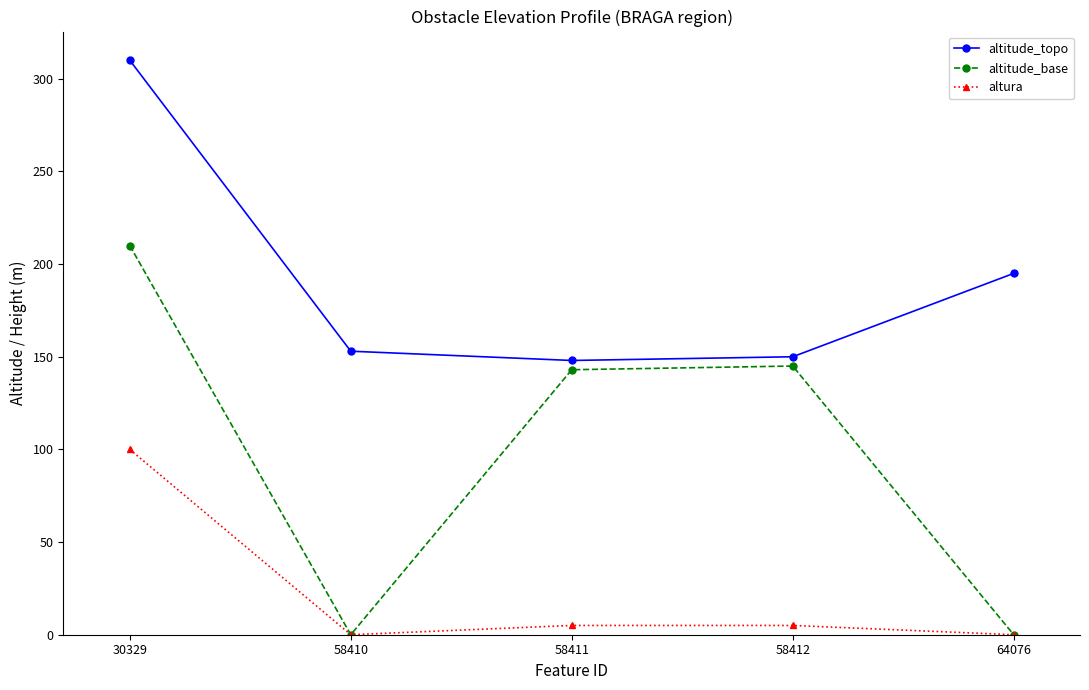

What is the difference between the second highest and minimum values in the altura series?

5